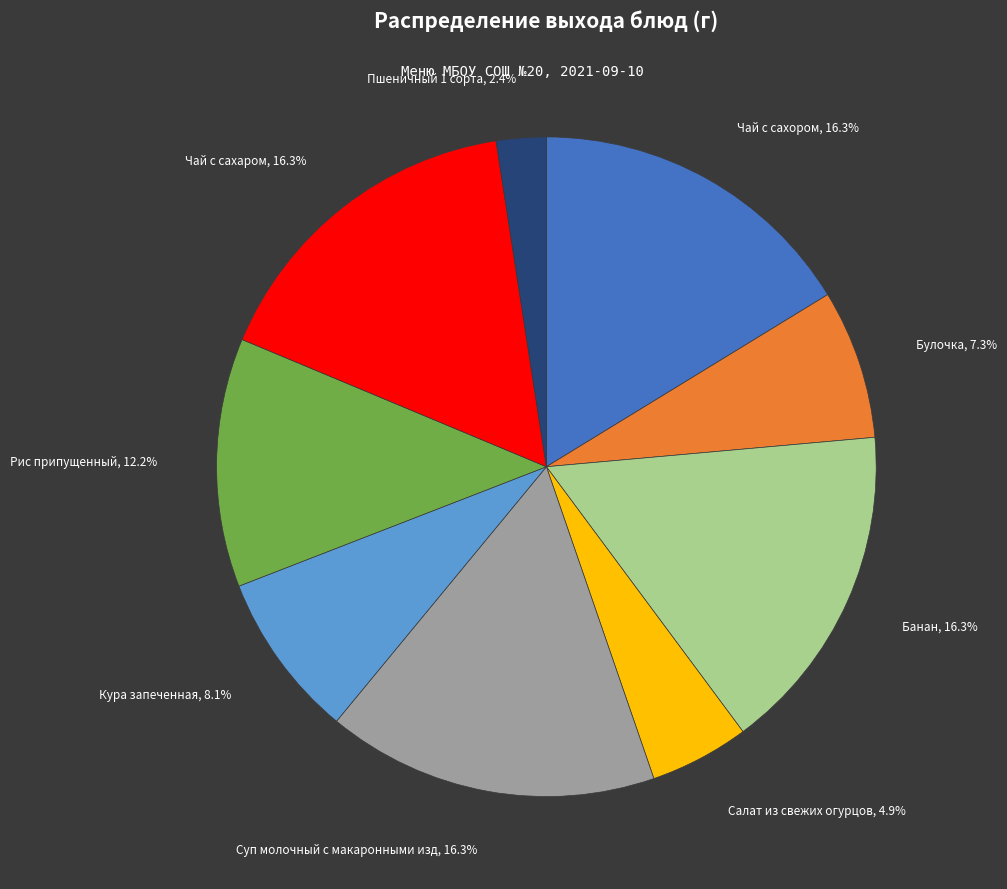

Does any single category account for the majority?

No